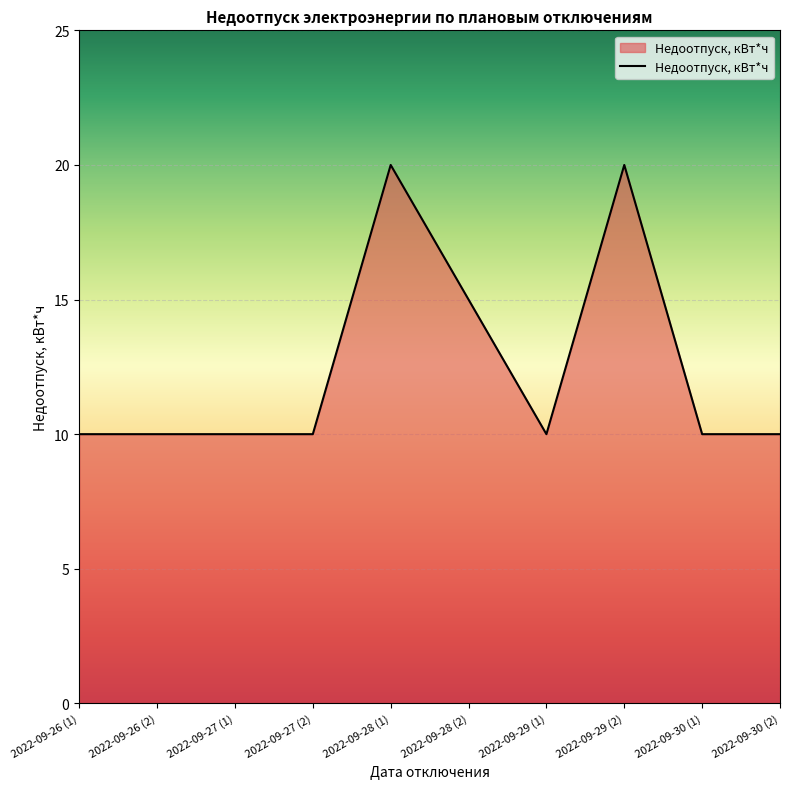

What is the maximum value shown in the chart?

20